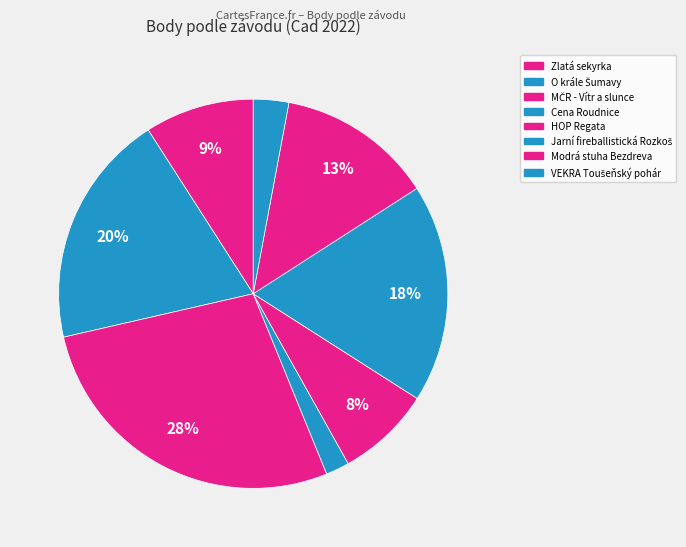

Does HOP Regata represent more than half of the total?

No